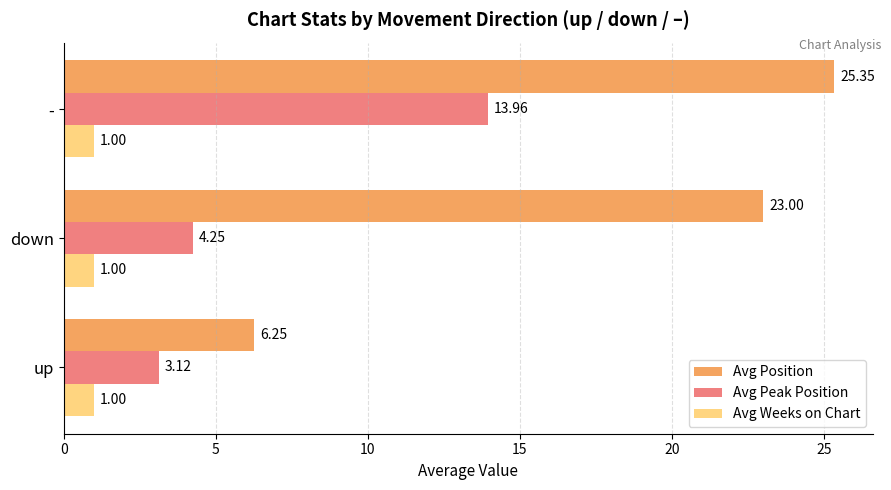

At which category is the sum across all series the highest?

-